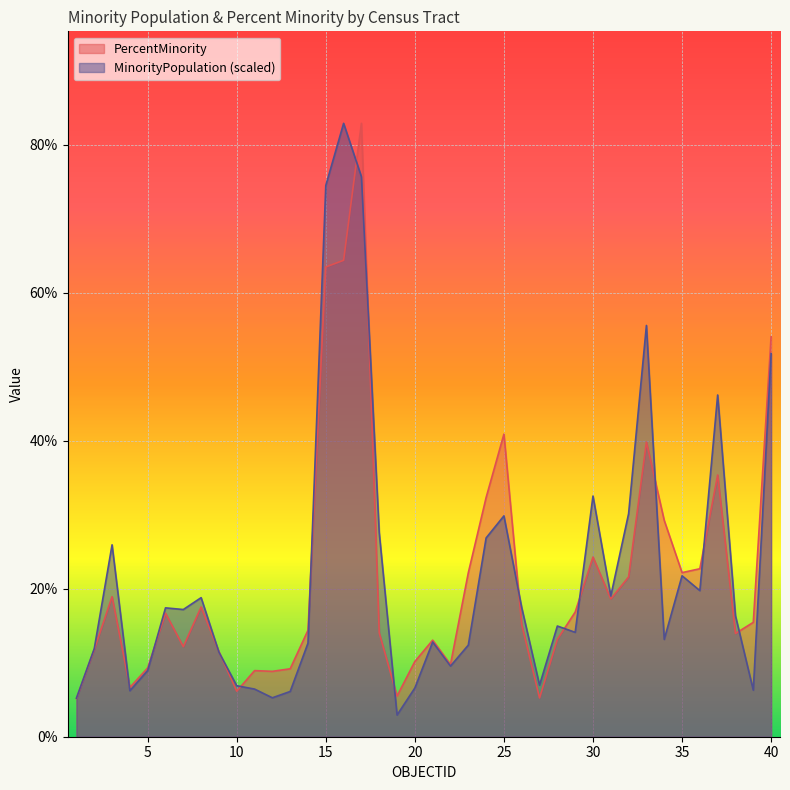

Which category has the lowest value across all series?

19